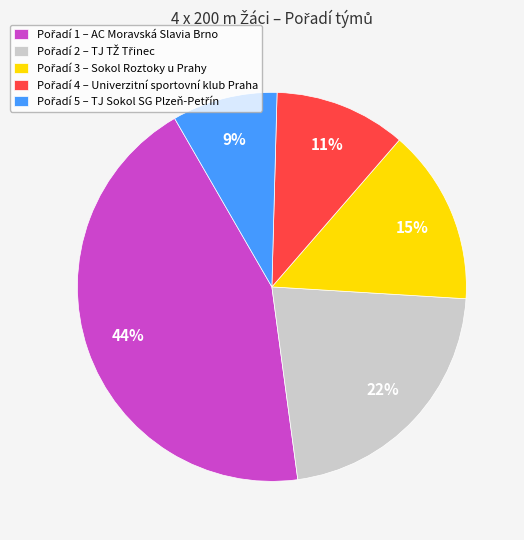

To the nearest percent, what is the difference between the largest and smallest slice percentages?

35%